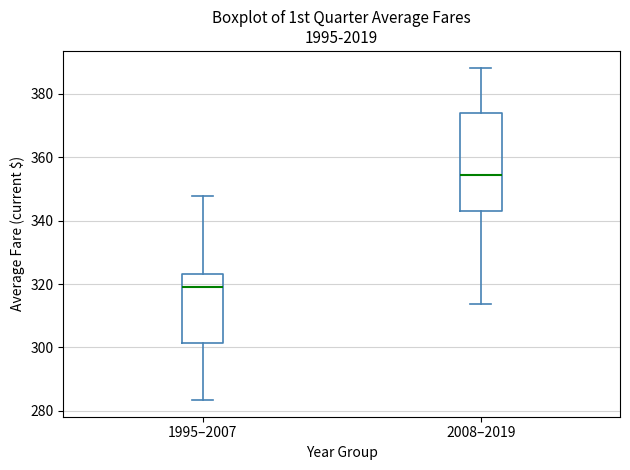

Reading left to right, read every box against the y-axis: the position of its median line, the range the box covers, and the ends of its whiskers. The values are not printed on the chart, so give them approximately, as read against the axis.

1995–2007: median 320, box 302 to 324, whiskers 284 to 348
2008–2019: median 354, box 344 to 374, whiskers 314 to 388